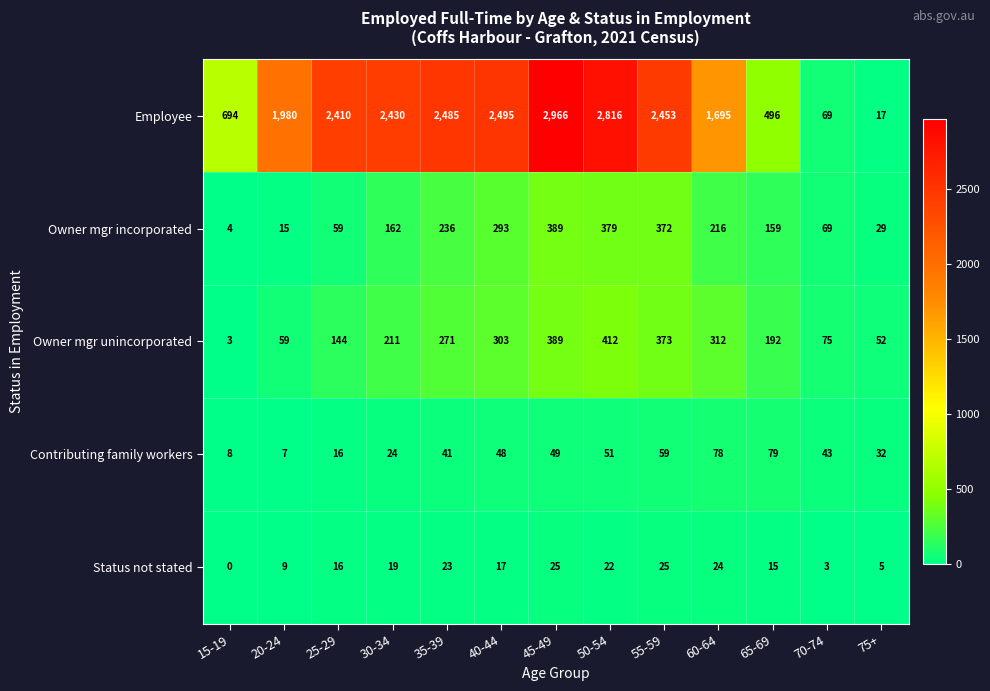

At which category does the chart reach its peak across all series?

45-49